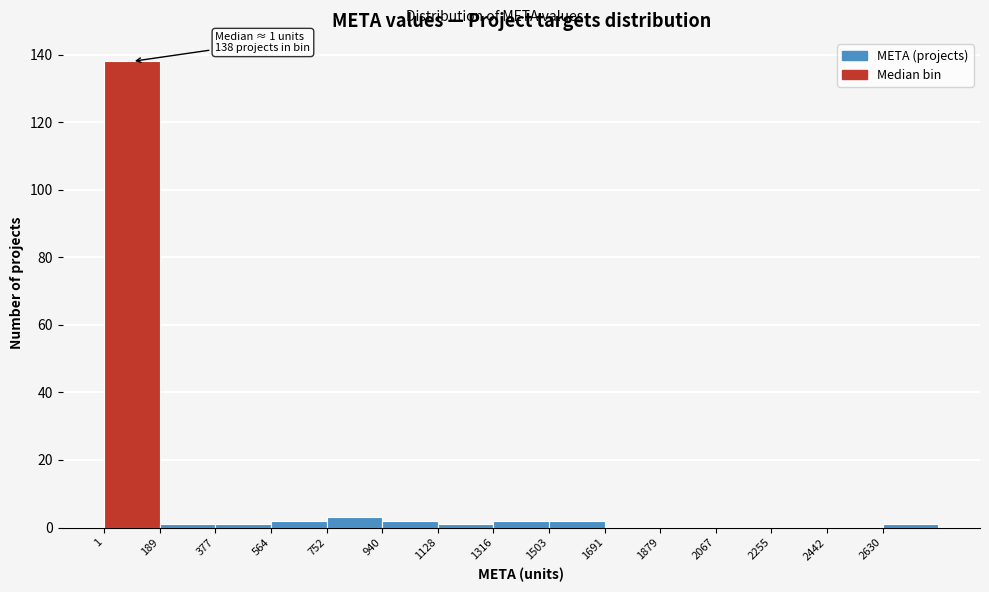

Which range on the x-axis has the tallest bar?

0 to 180